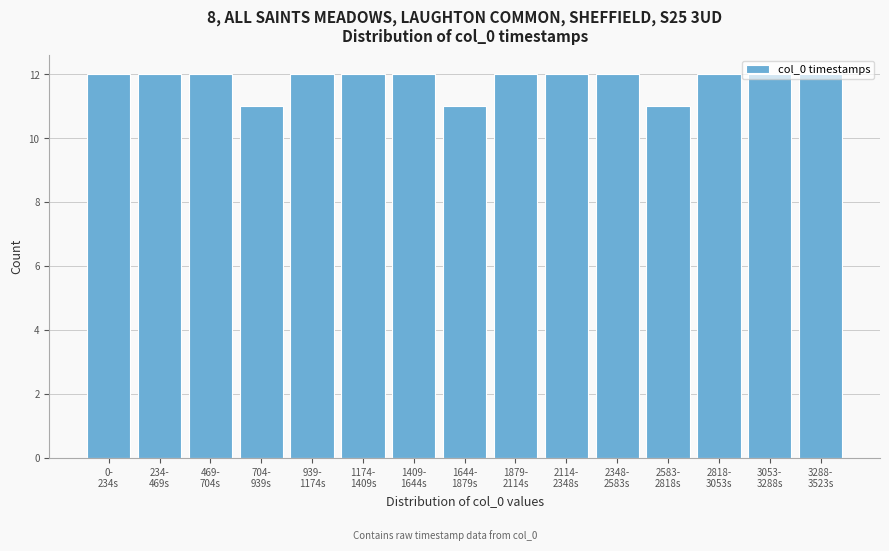

What is the value of the 9th bar from the left?

12